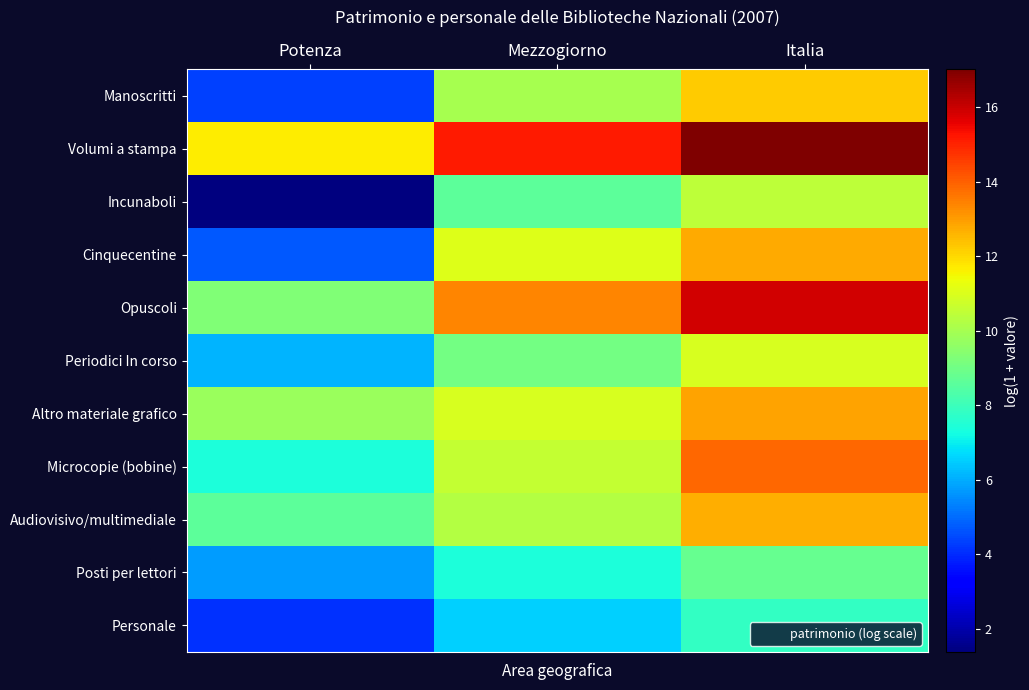

At how many categories does at least one series exceed 11?

3